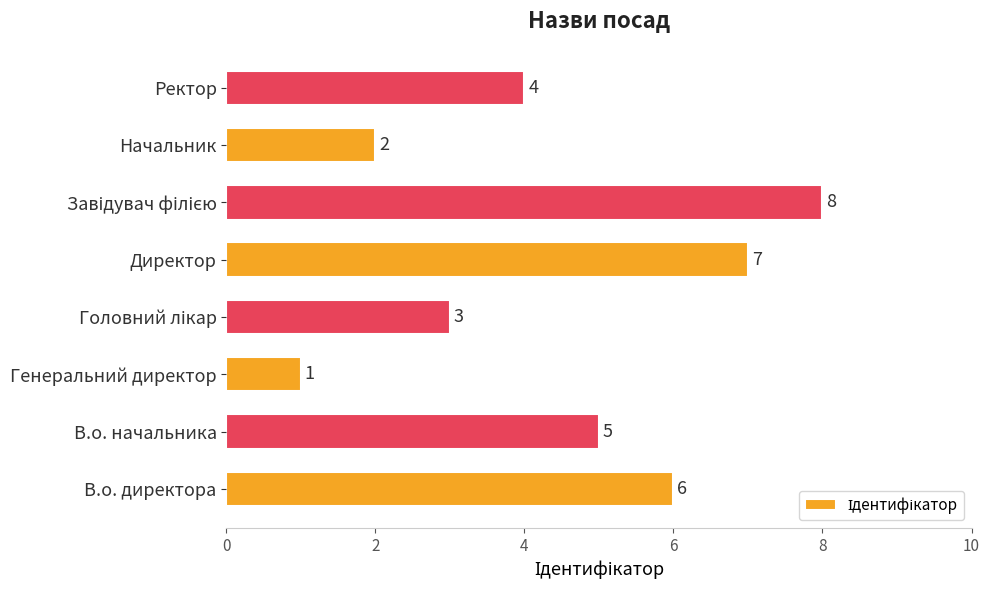

The chart shows a value of 1 at Генеральний директор. True or false?

True